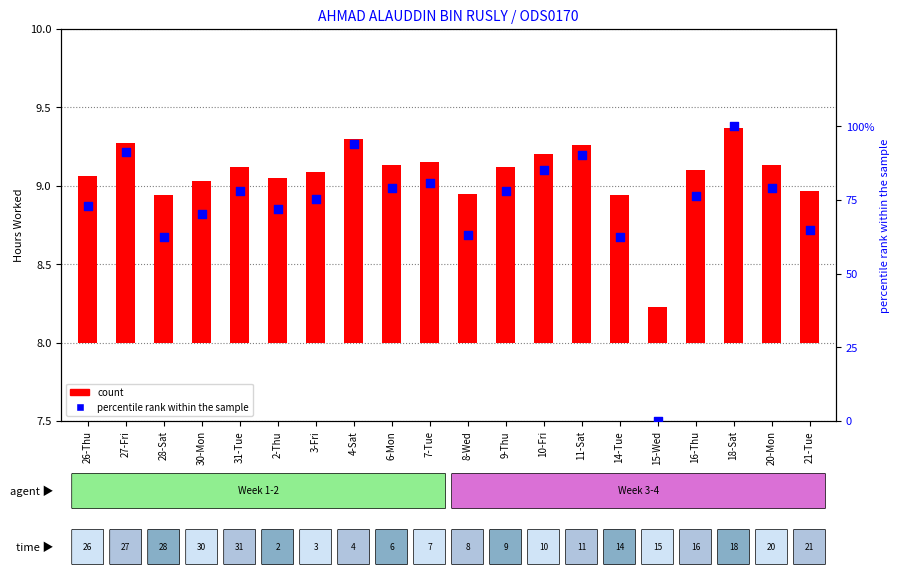

Which series has the widest spread of Y values?

percentile rank within the sample